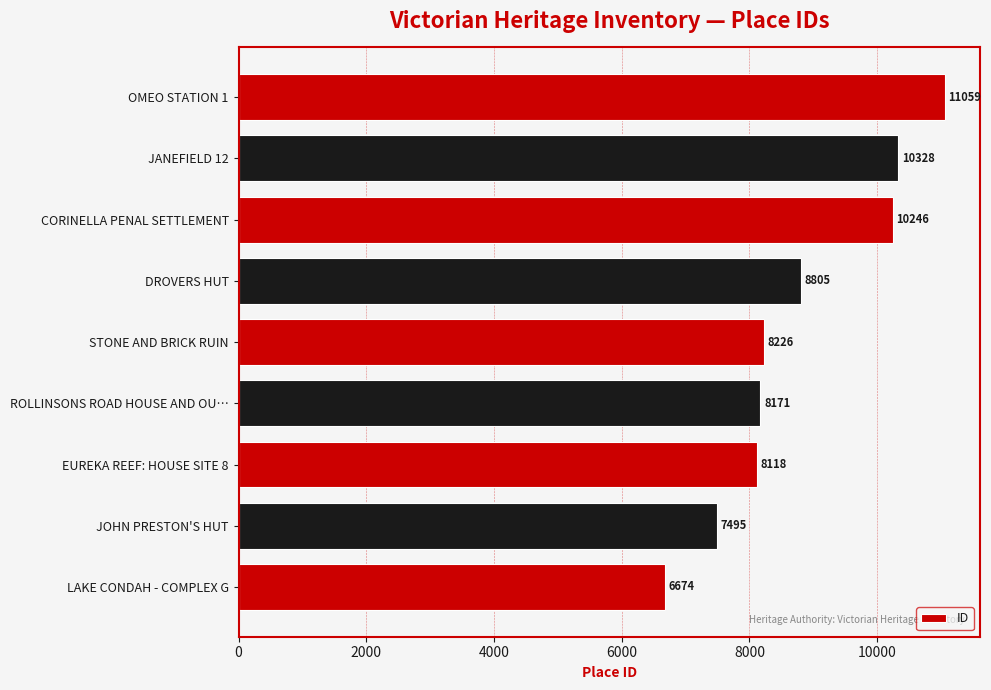

Does the chart contain any negative values?

No